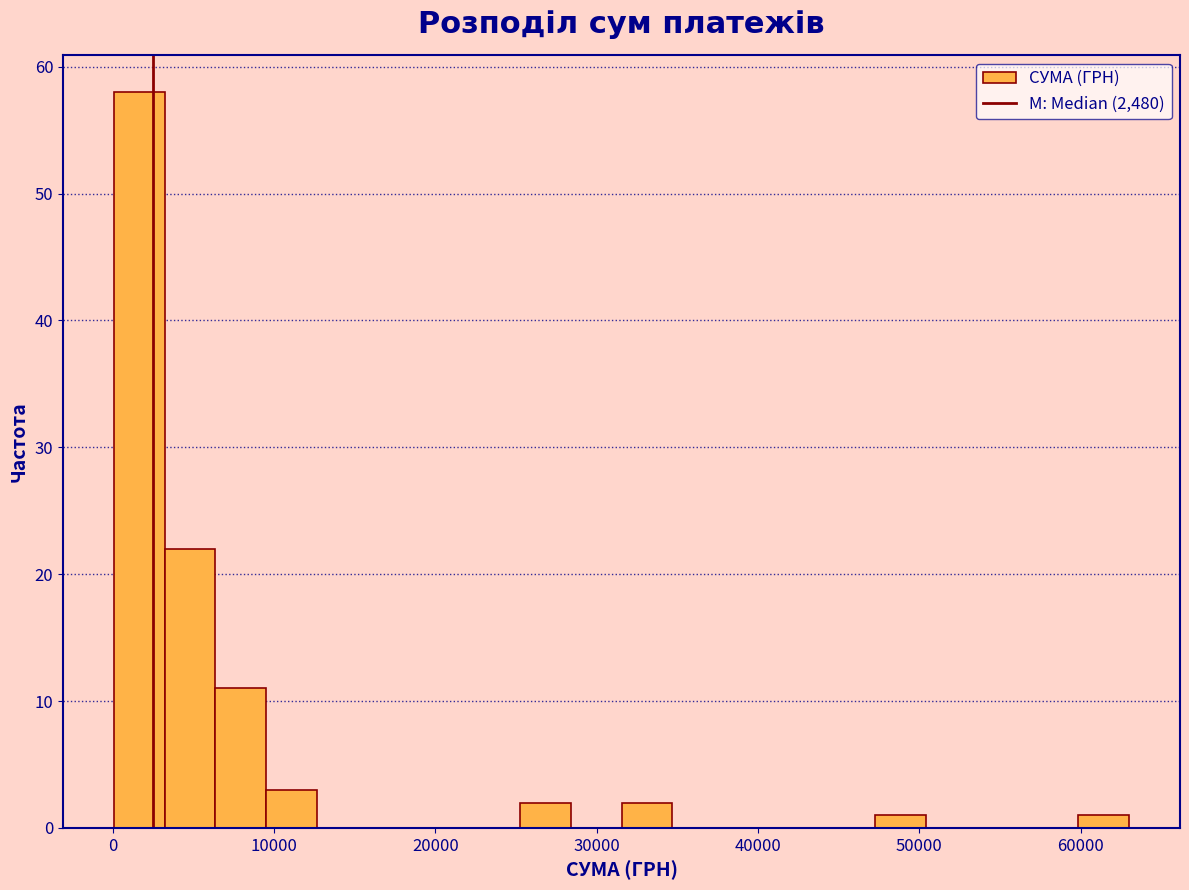

Around what value on the x-axis is the tallest bar? Give the approximate position of its centre, as read against the axis.

2000